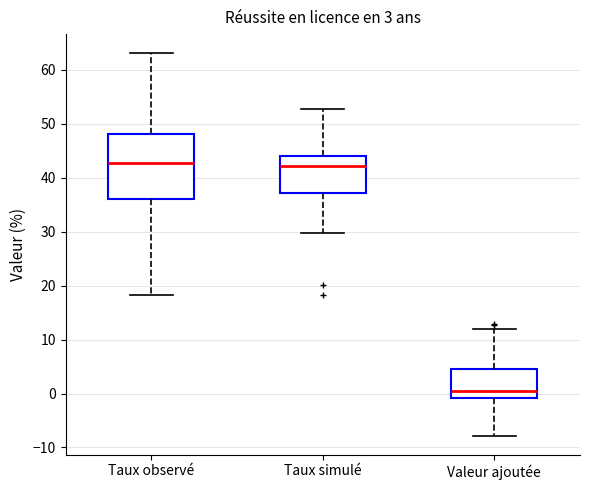

Comparing the boxes themselves (not the whiskers), which one is the tallest?

Taux observé